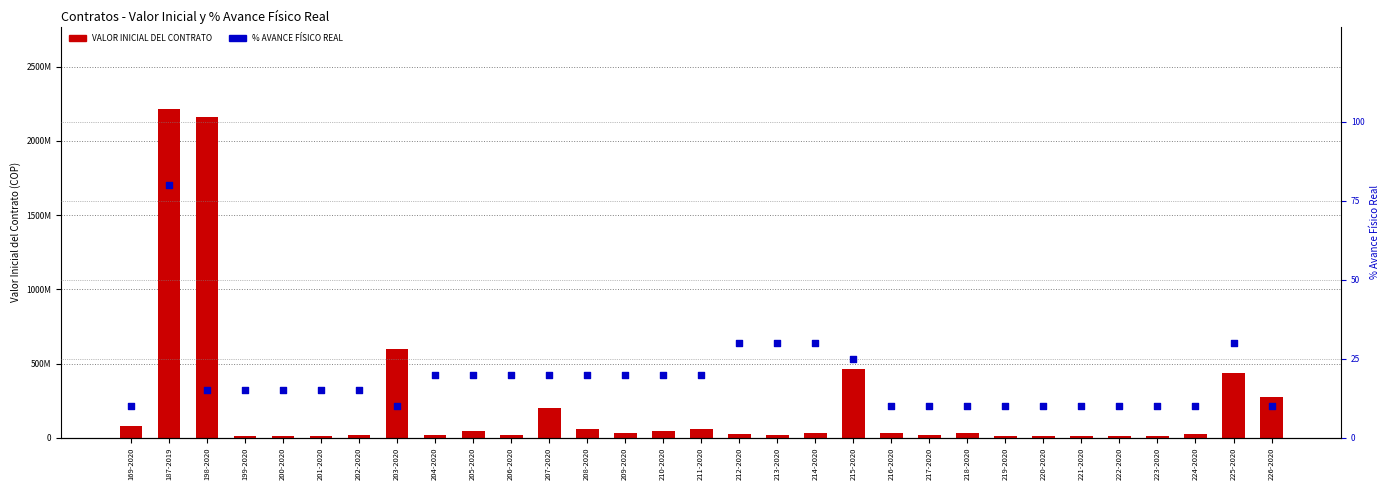

Which series contains the highest Y value?

VALOR INICIAL DEL CONTRATO